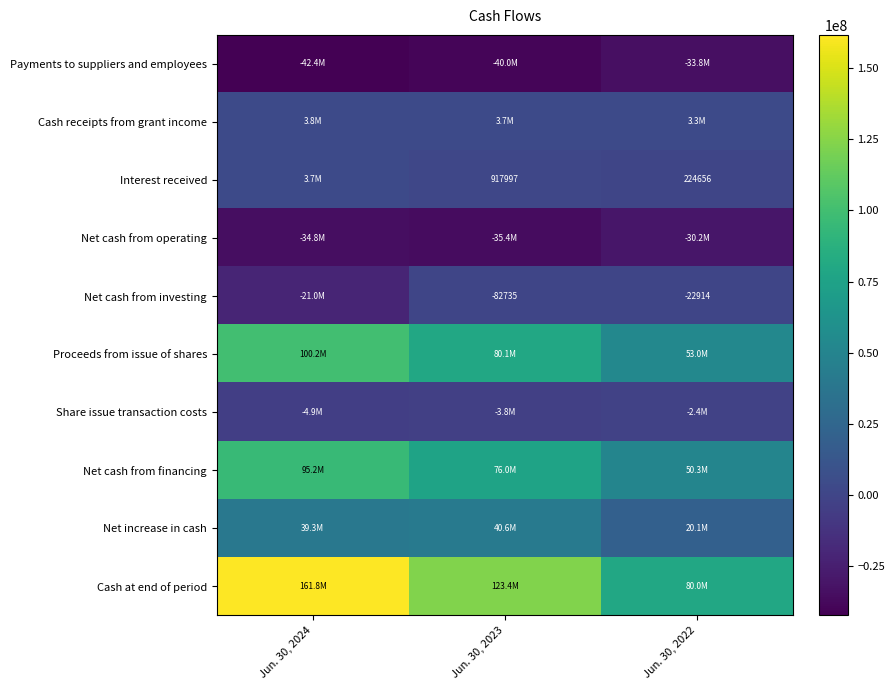

At how many categories does at least one series exceed -8280438?

3